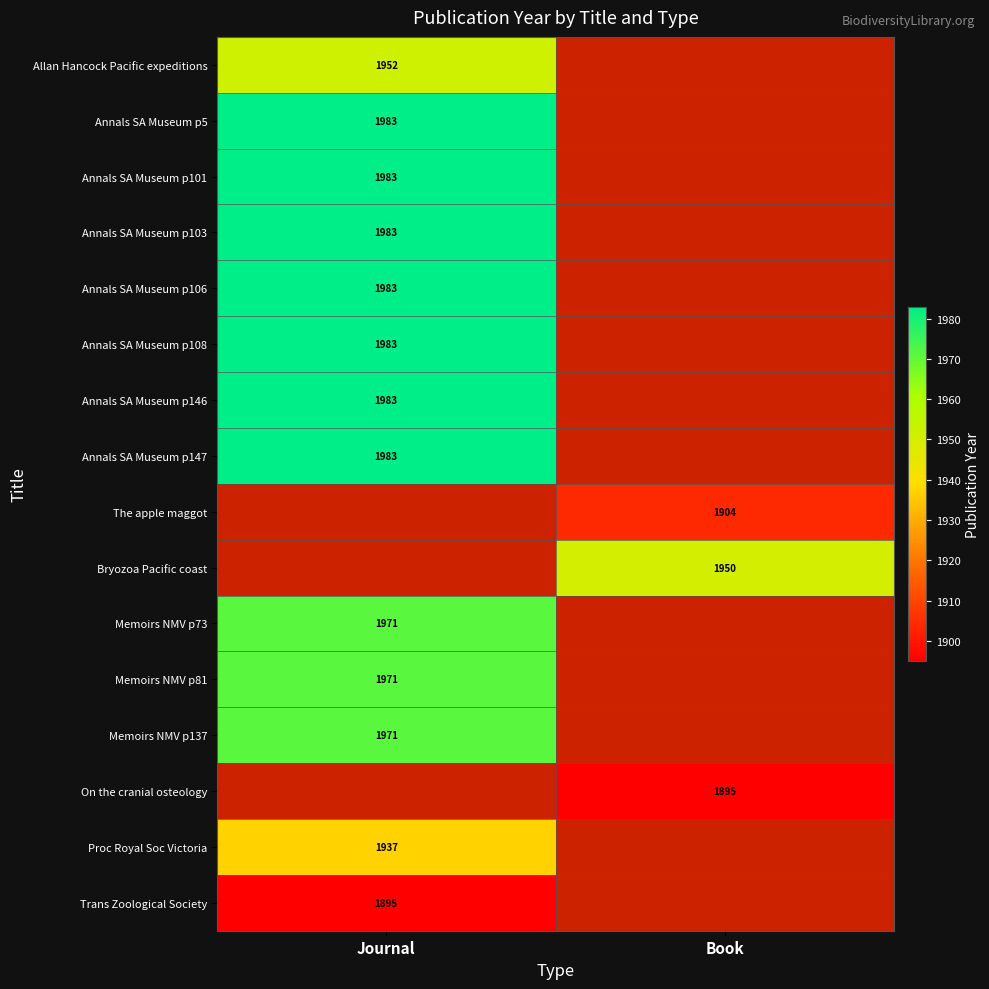

True or false: On the cranial osteology has a value of 1895 at Book.

True